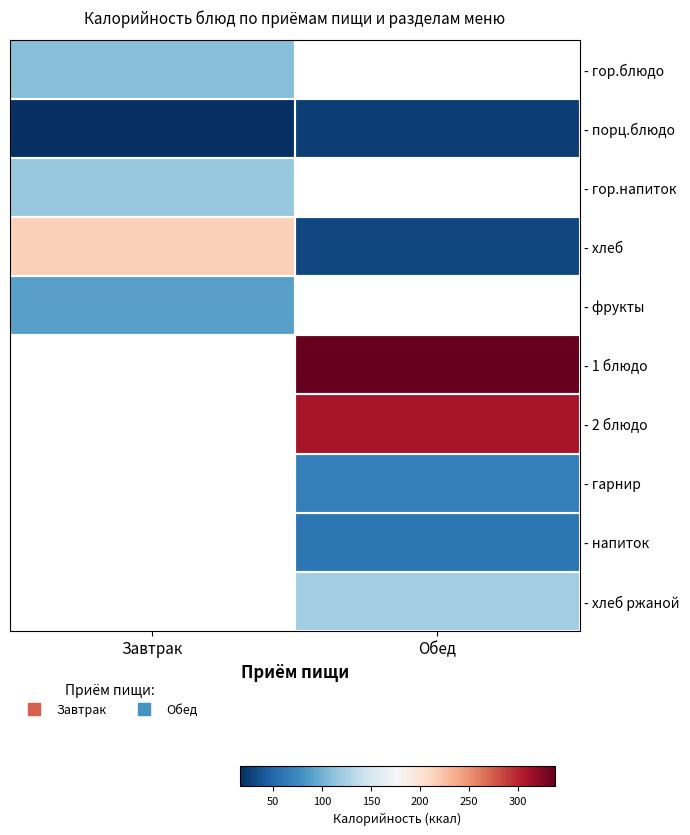

What is the maximum value shown in the chart?

338.0